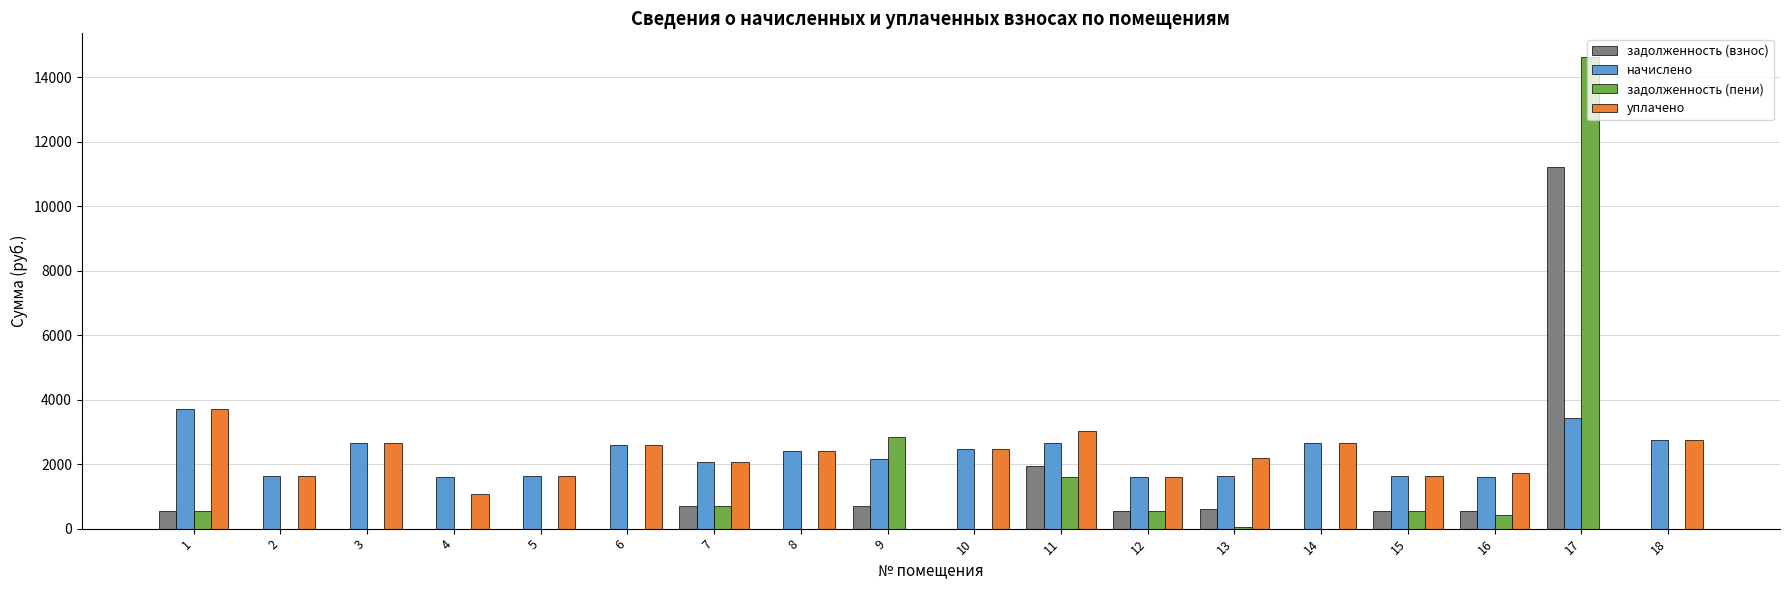

Which series changed the most between 4 and 7?

уплачено